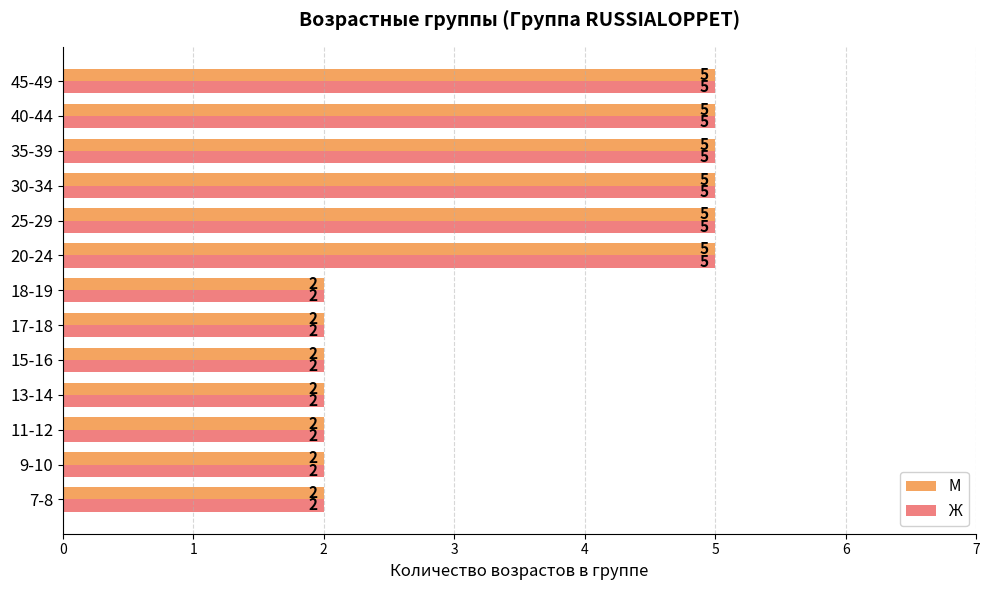

What is the maximum value shown in the chart?

5